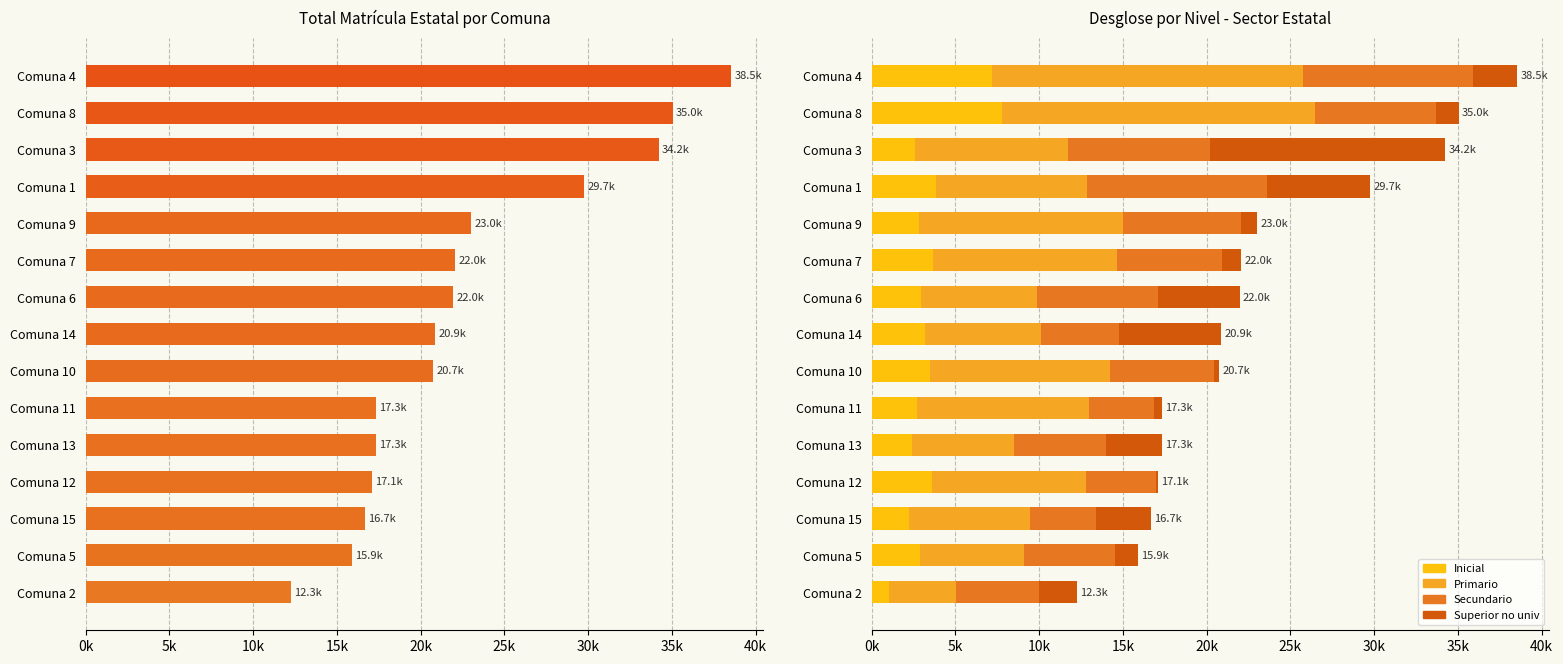

What is the value of the Inicial bar at the 8th from the left?

3161